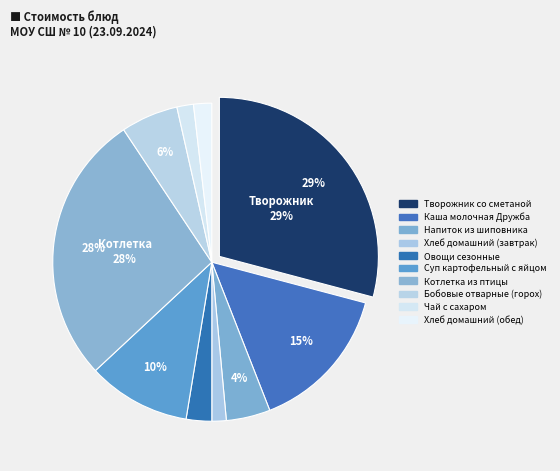

To the nearest percent, what percentage of the pie is Суп картофельный с яйцом?

10%